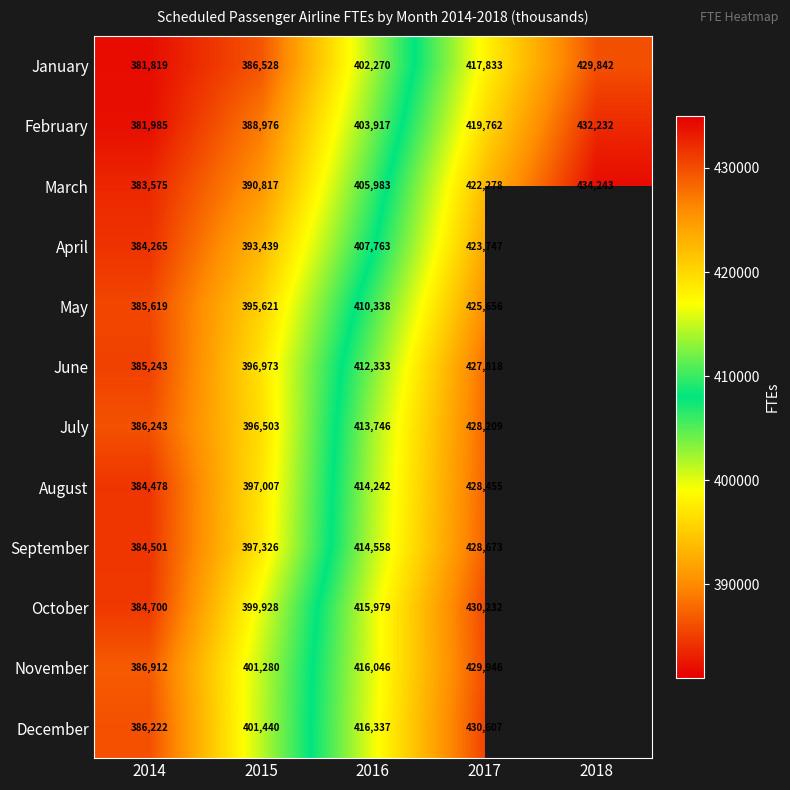

What is the sum of the January values at 2015 and 2017?

804361